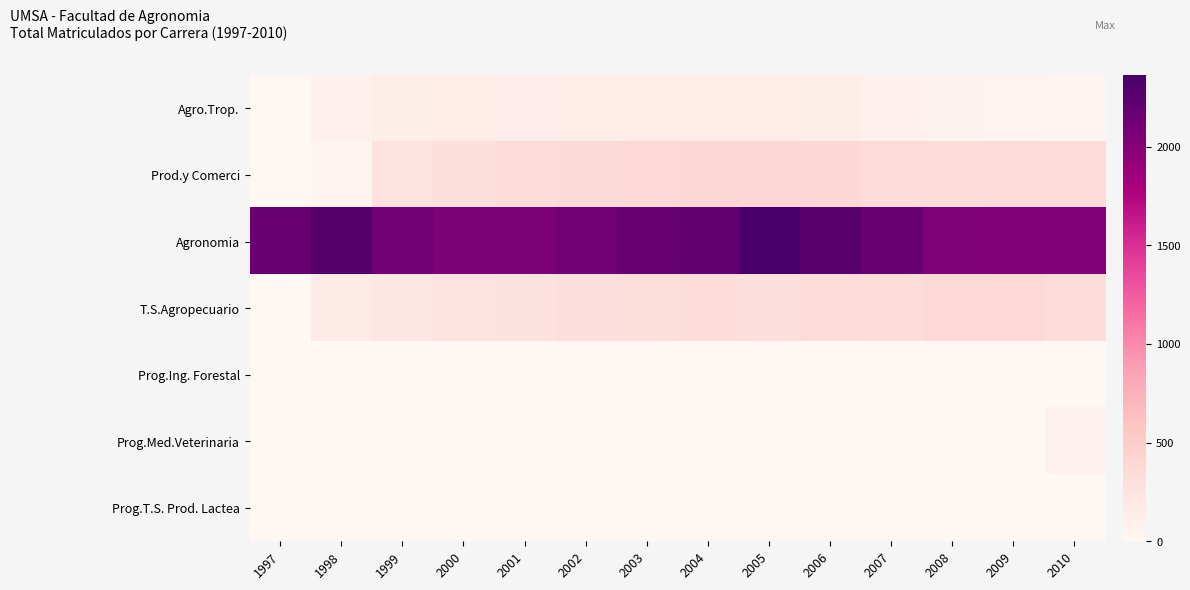

What is the maximum value shown in the chart?

2364